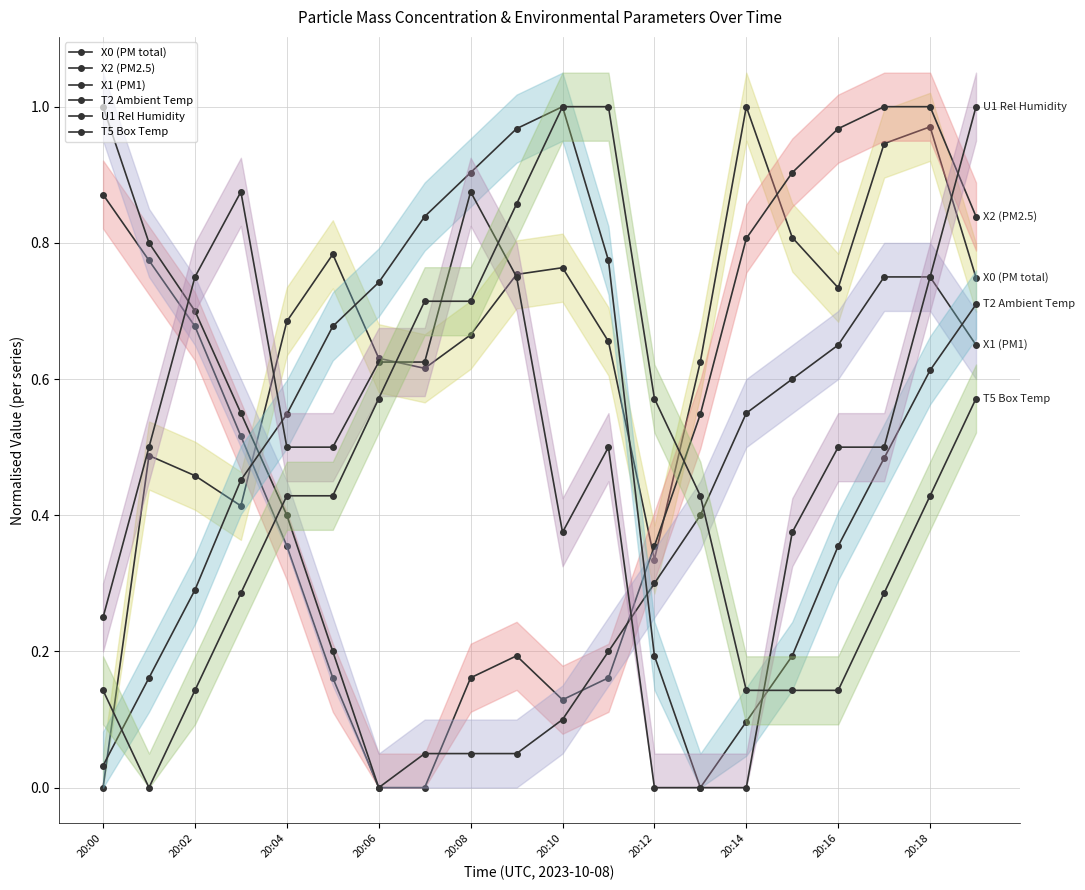

The T2 Ambient Temp series shows 0.5 at 17. True or false?

True